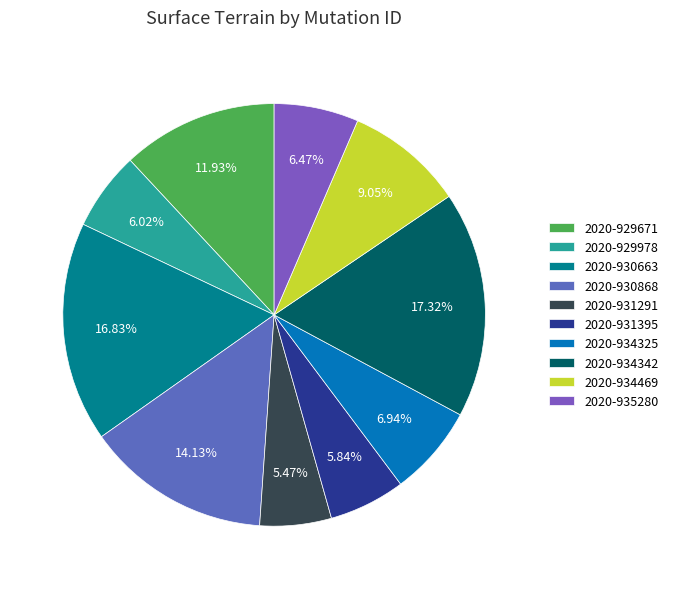

What percentage is the 2020-935280 slice, to the nearest percent?

6%